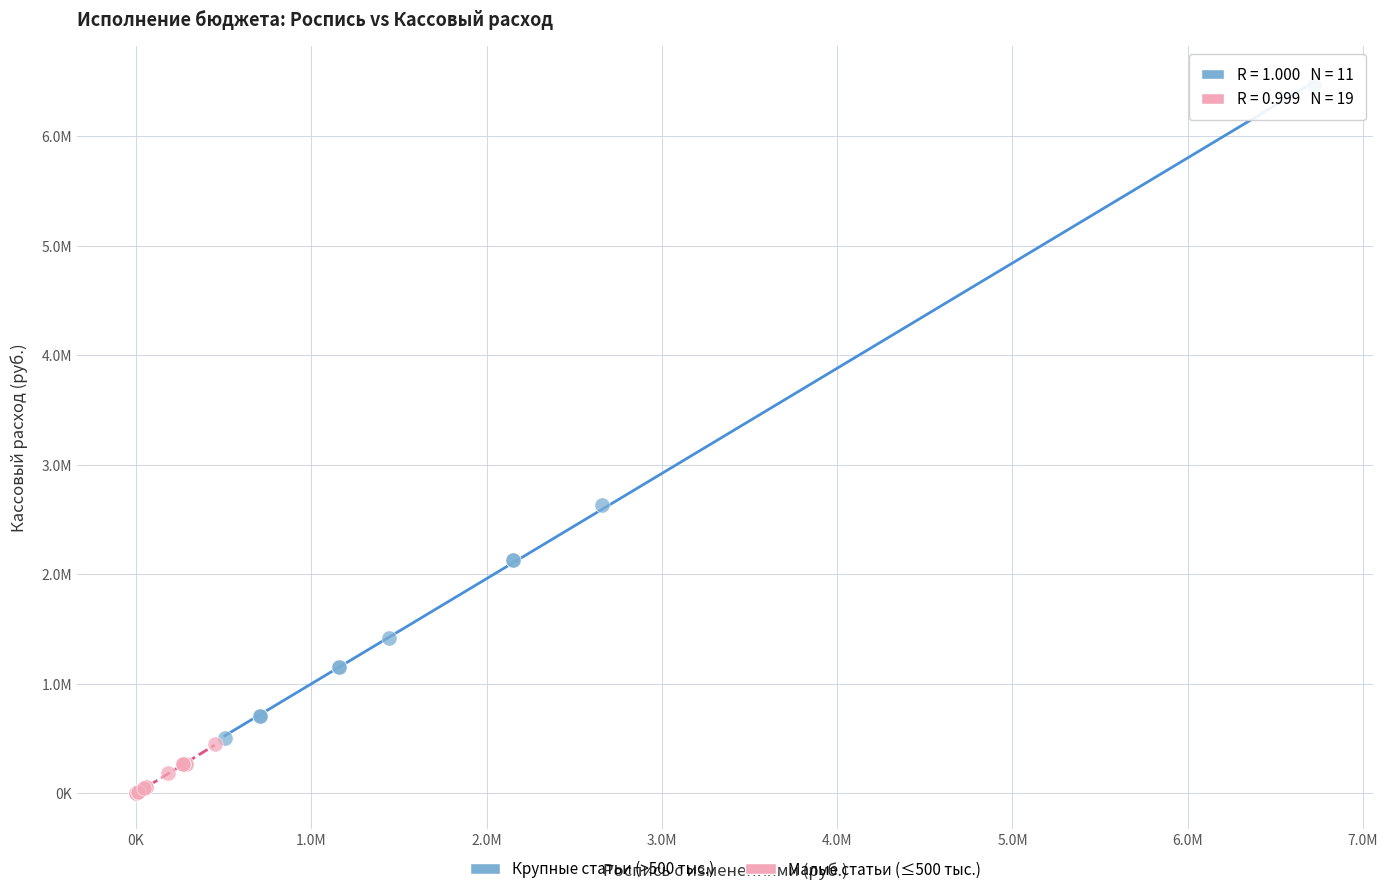

Which series has the widest spread of Y values?

Крупные статьи (>500 тыс.)